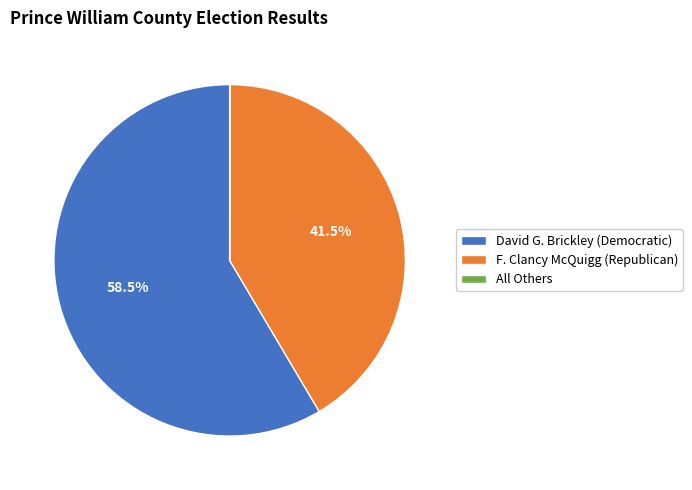

Does David G. Brickley (Democratic) account for over 50% of the chart?

Yes